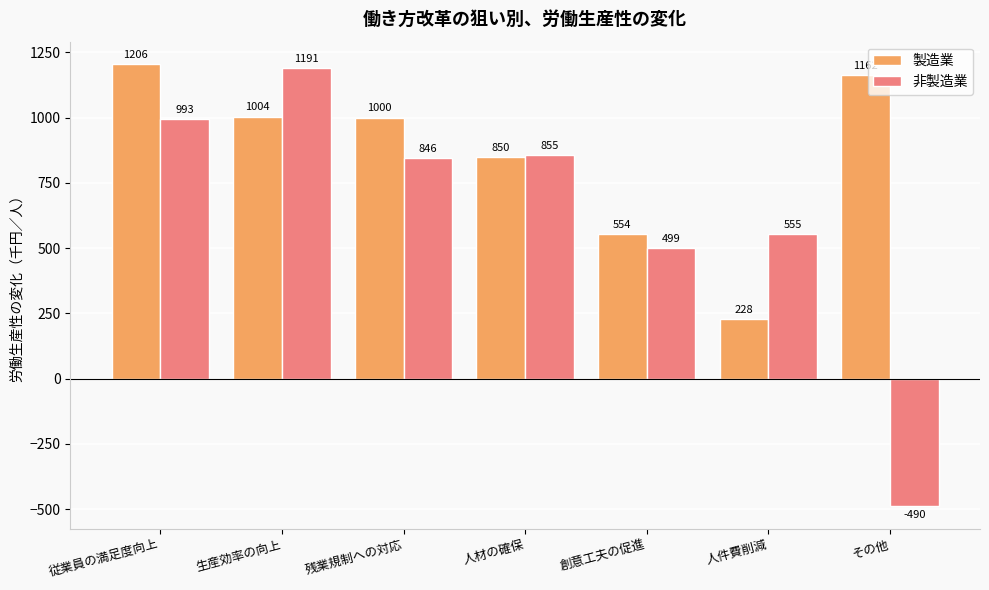

What is the label of the 3rd bar from the left?

残業規制への対応